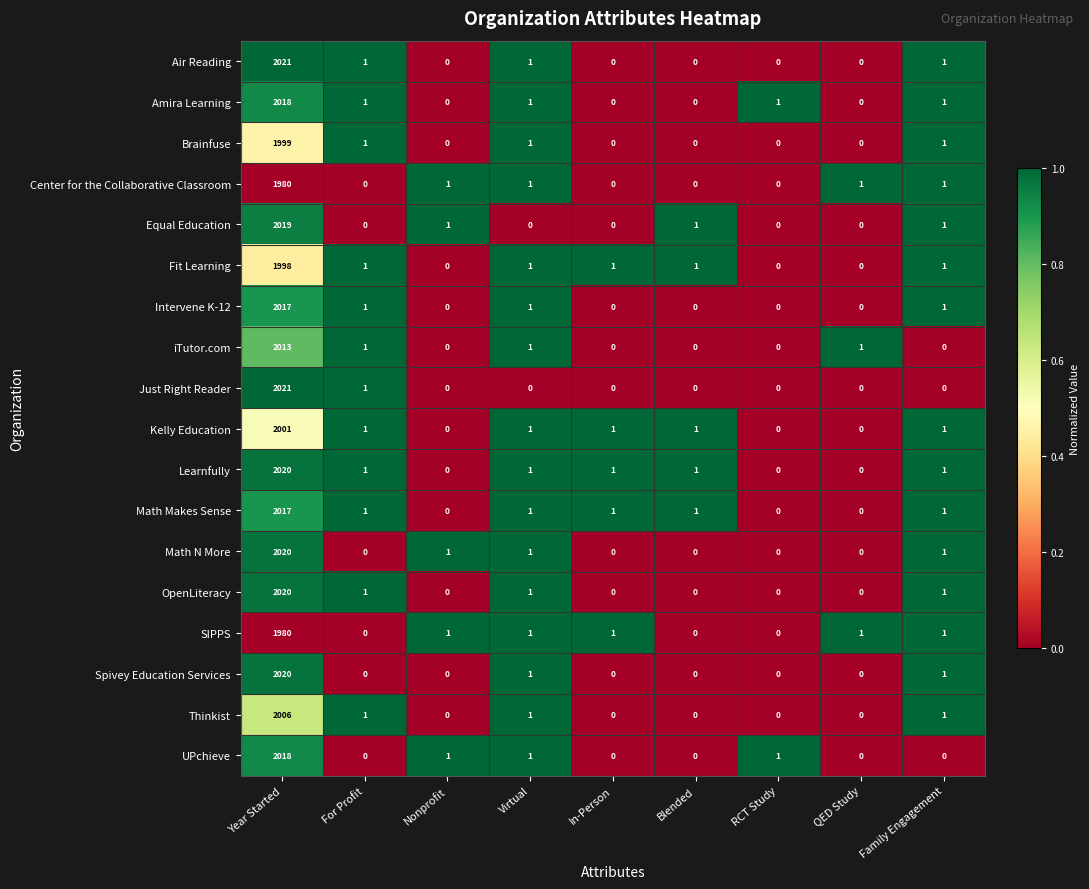

What is the difference between the highest and lowest values at For Profit?

1